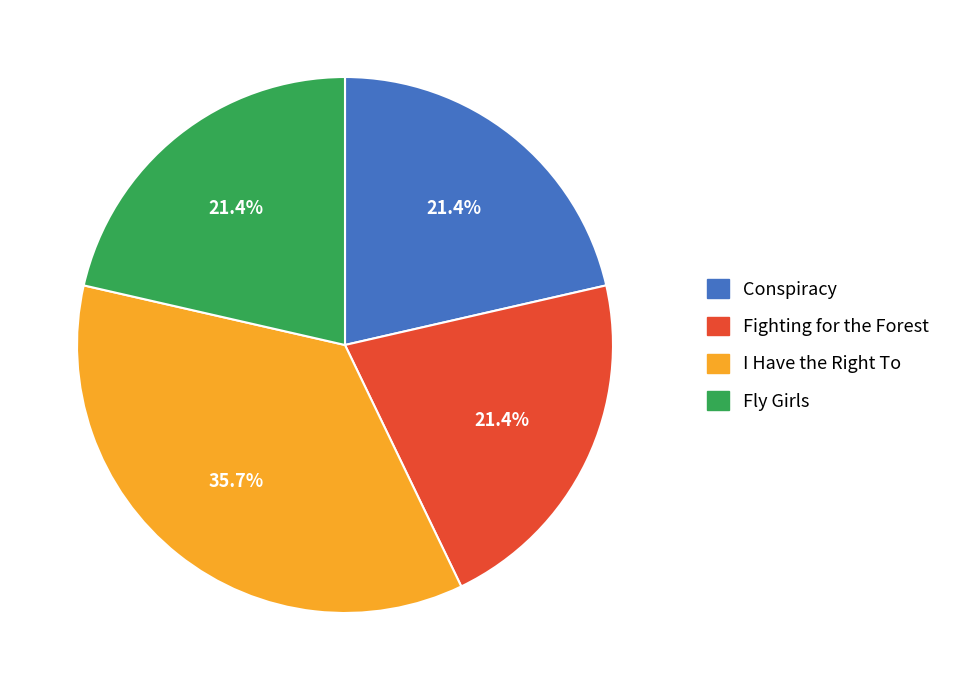

Which category has the biggest portion of the pie?

I Have the Right To